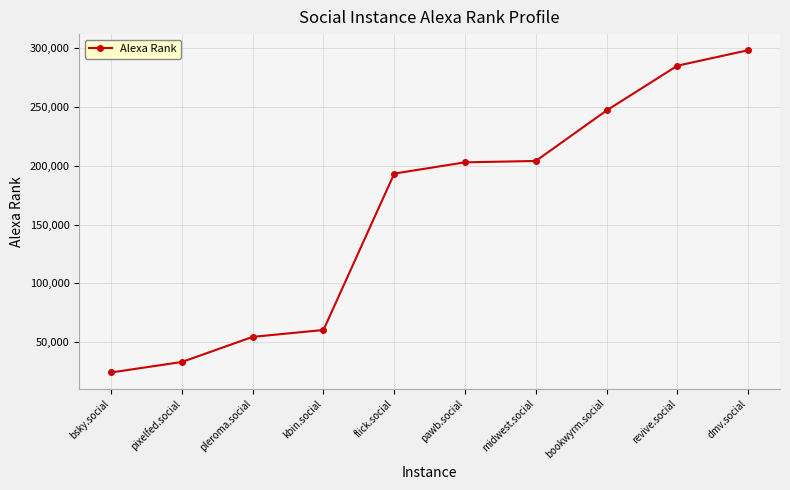

What is the label of the 2nd point from the left?

pixelfed.social